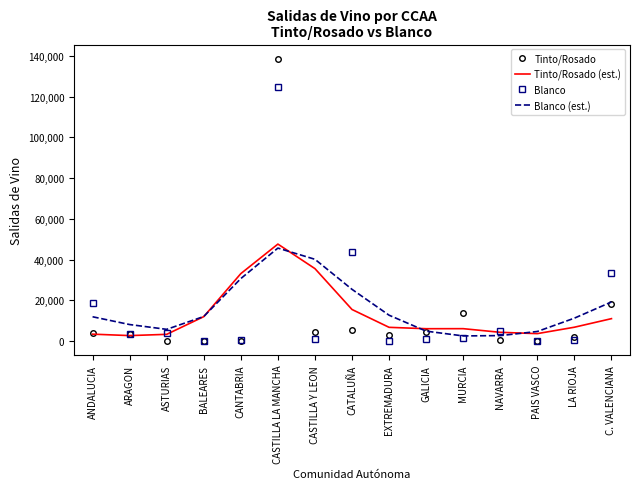

How many distinct data groups are displayed?

4